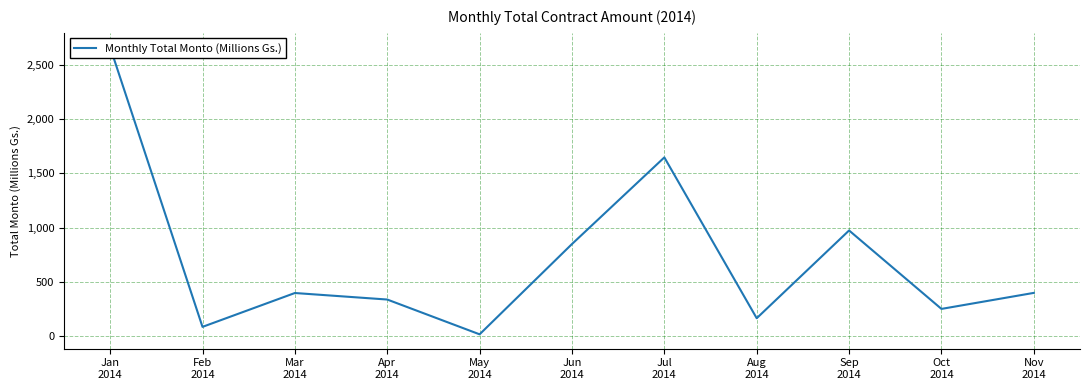

What is the smallest value displayed?

14.5